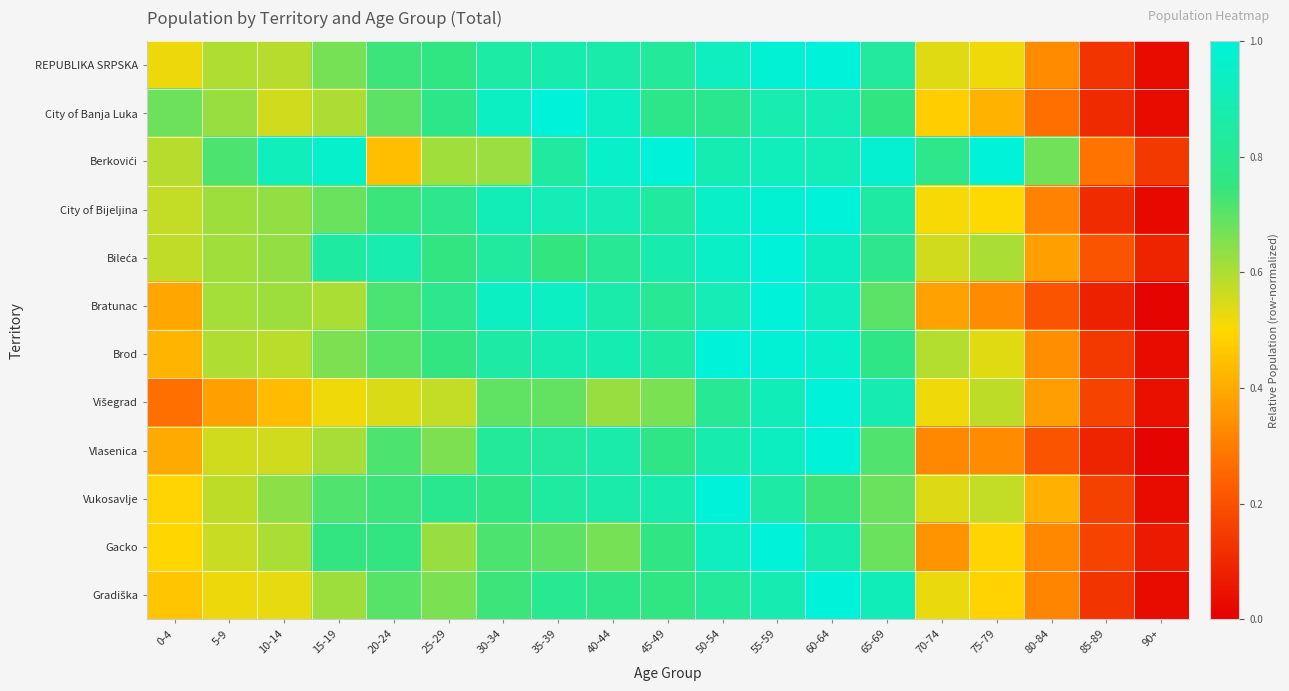

At which category does the chart reach its minimum across all series?

90+